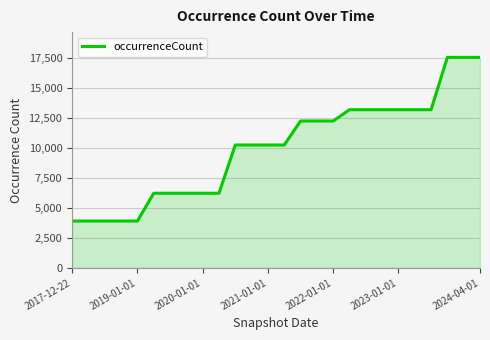

What is the minimum value shown in the chart?

3906